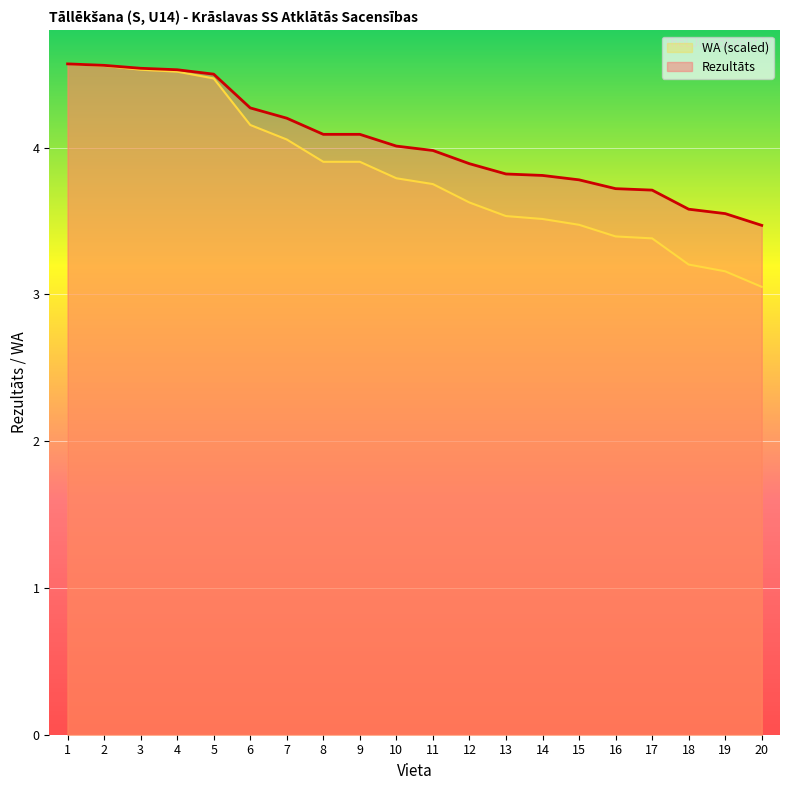

What is the maximum value shown in the chart?

4.6